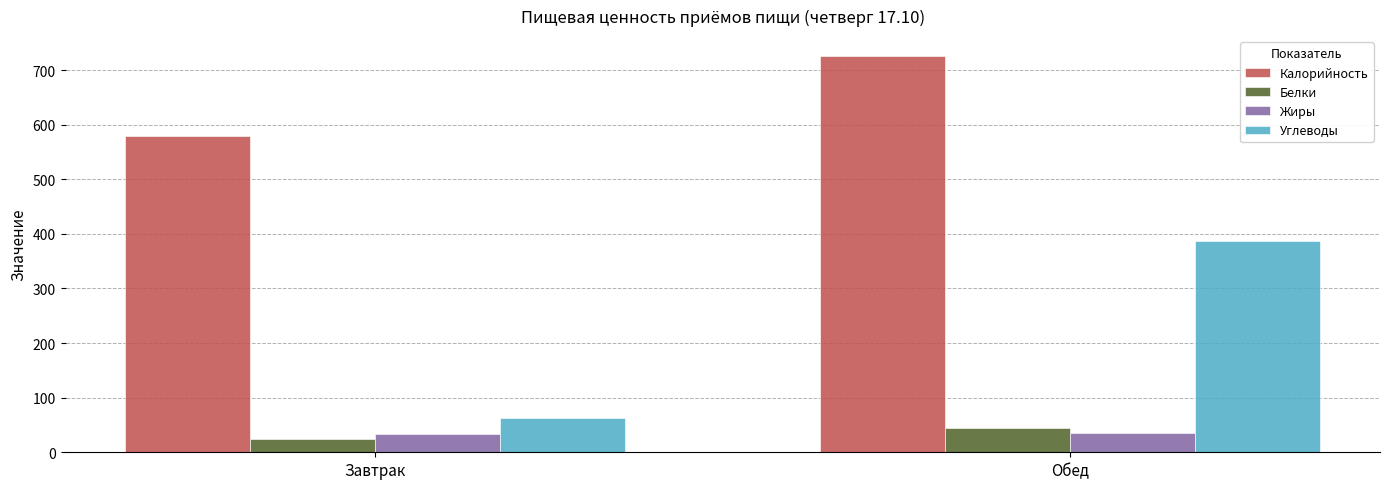

Between Завтрак and Обед, which series saw the biggest shift?

Углеводы